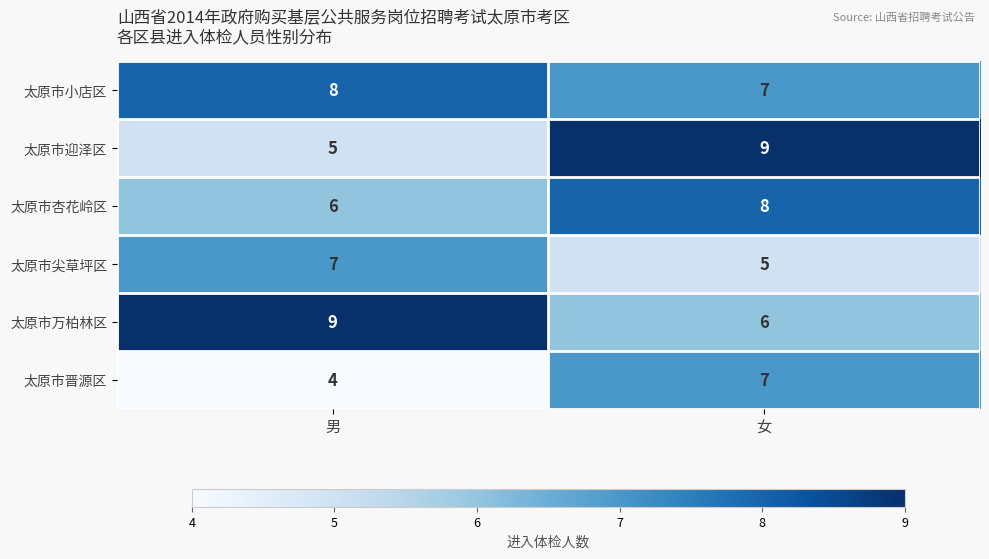

What is the spread (max minus min) of values at 男?

5